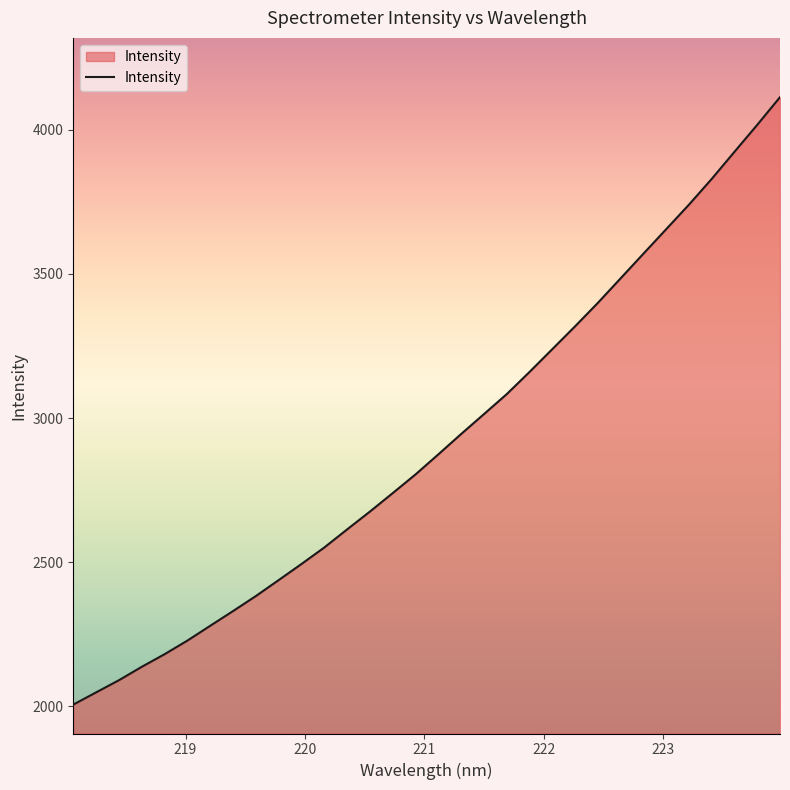

What is the minimum value shown in the chart?

2005.6